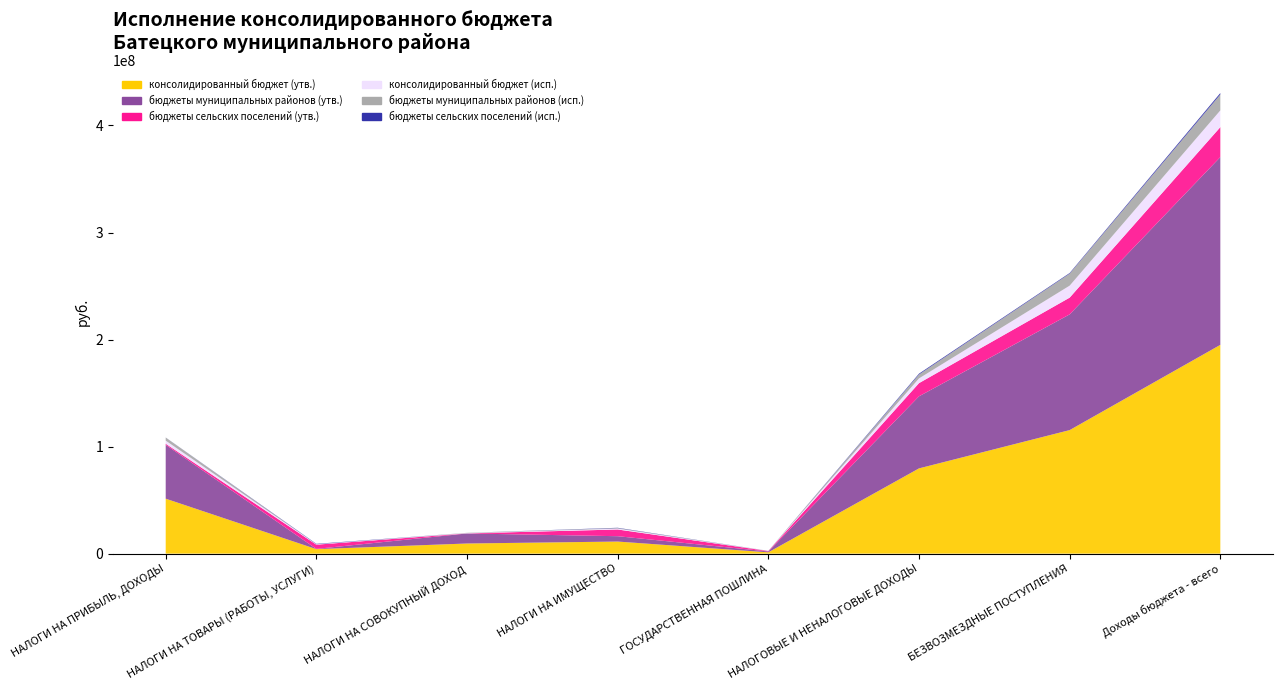

Reading left to right, what are all the values shown in this chart?

консолидированный бюджет (утв.): НАЛОГИ НА ПРИБЫЛЬ, ДОХОДЫ=51335000.0	НАЛОГИ НА ТОВАРЫ (РАБОТЫ, УСЛУГИ)=4180940.0	НАЛОГИ НА СОВОКУПНЫЙ ДОХОД=9454000.0	НАЛОГИ НА ИМУЩЕСТВО=11273200.0	ГОСУДАРСТВЕННАЯ ПОШЛИНА=1200000.0	НАЛОГОВЫЕ И НЕНАЛОГОВЫЕ ДОХОДЫ=79643140.0	БЕЗВОЗМЕЗДНЫЕ ПОСТУПЛЕНИЯ=115407769.1	Доходы бюджета - всего=195050909.1
бюджеты муниципальных районов (утв.): НАЛОГИ НА ПРИБЫЛЬ, ДОХОДЫ=50309700.0	НАЛОГИ НА ТОВАРЫ (РАБОТЫ, УСЛУГИ)=260950.0	НАЛОГИ НА СОВОКУПНЫЙ ДОХОД=9388900.0	НАЛОГИ НА ИМУЩЕСТВО=5000000.0	ГОСУДАРСТВЕННАЯ ПОШЛИНА=800000.0	НАЛОГОВЫЕ И НЕНАЛОГОВЫЕ ДОХОДЫ=67336950.0	БЕЗВОЗМЕЗДНЫЕ ПОСТУПЛЕНИЯ=108122950.1	Доходы бюджета - всего=175459900.1
бюджеты сельских поселений (утв.): НАЛОГИ НА ПРИБЫЛЬ, ДОХОДЫ=1025300.0	НАЛОГИ НА ТОВАРЫ (РАБОТЫ, УСЛУГИ)=3919990.0	НАЛОГИ НА СОВОКУПНЫЙ ДОХОД=65100.0	НАЛОГИ НА ИМУЩЕСТВО=6273200.0	ГОСУДАРСТВЕННАЯ ПОШЛИНА=400000.0	НАЛОГОВЫЕ И НЕНАЛОГОВЫЕ ДОХОДЫ=12306190.0	БЕЗВОЗМЕЗДНЫЕ ПОСТУПЛЕНИЯ=15643419.0	Доходы бюджета - всего=27949609.0
консолидированный бюджет (исп.): НАЛОГИ НА ПРИБЫЛЬ, ДОХОДЫ=2914902.8	НАЛОГИ НА ТОВАРЫ (РАБОТЫ, УСЛУГИ)=391607.4	НАЛОГИ НА СОВОКУПНЫЙ ДОХОД=258046.3	НАЛОГИ НА ИМУЩЕСТВО=800000.0	ГОСУДАРСТВЕННАЯ ПОШЛИНА=100000.0	НАЛОГОВЫЕ И НЕНАЛОГОВЫЕ ДОХОДЫ=4431970.6	БЕЗВОЗМЕЗДНЫЕ ПОСТУПЛЕНИЯ=11206885.8	Доходы бюджета - всего=15638856.4
бюджеты муниципальных районов (исп.): НАЛОГИ НА ПРИБЫЛЬ, ДОХОДЫ=2856752.3	НАЛОГИ НА ТОВАРЫ (РАБОТЫ, УСЛУГИ)=24443.3	НАЛОГИ НА СОВОКУПНЫЙ ДОХОД=258046.2	НАЛОГИ НА ИМУЩЕСТВО=500000.0	ГОСУДАРСТВЕННАЯ ПОШЛИНА=80000.0	НАЛОГОВЫЕ И НЕНАЛОГОВЫЕ ДОХОДЫ=3640659.0	БЕЗВОЗМЕЗДНЫЕ ПОСТУПЛЕНИЯ=11205785.8	Доходы бюджета - всего=14846444.7
бюджеты сельских поселений (исп.): НАЛОГИ НА ПРИБЫЛЬ, ДОХОДЫ=58150.5	НАЛОГИ НА ТОВАРЫ (РАБОТЫ, УСЛУГИ)=367164.1	НАЛОГИ НА СОВОКУПНЫЙ ДОХОД=0.1	НАЛОГИ НА ИМУЩЕСТВО=300000.0	ГОСУДАРСТВЕННАЯ ПОШЛИНА=20000.0	НАЛОГОВЫЕ И НЕНАЛОГОВЫЕ ДОХОДЫ=791311.6	БЕЗВОЗМЕЗДНЫЕ ПОСТУПЛЕНИЯ=590099.0	Доходы бюджета - всего=1381211.6